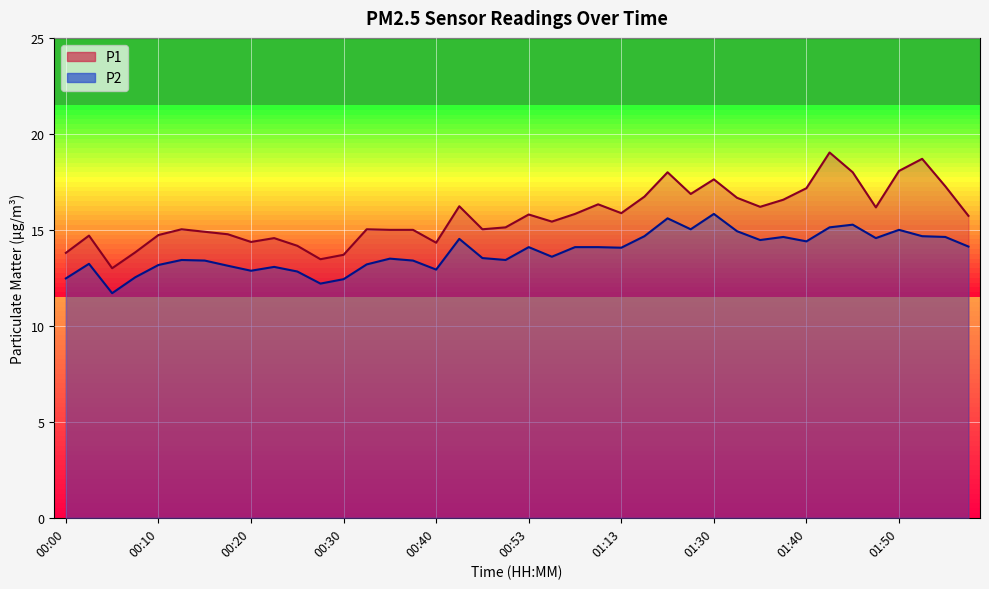

At how many categories does at least one series exceed 17?

8